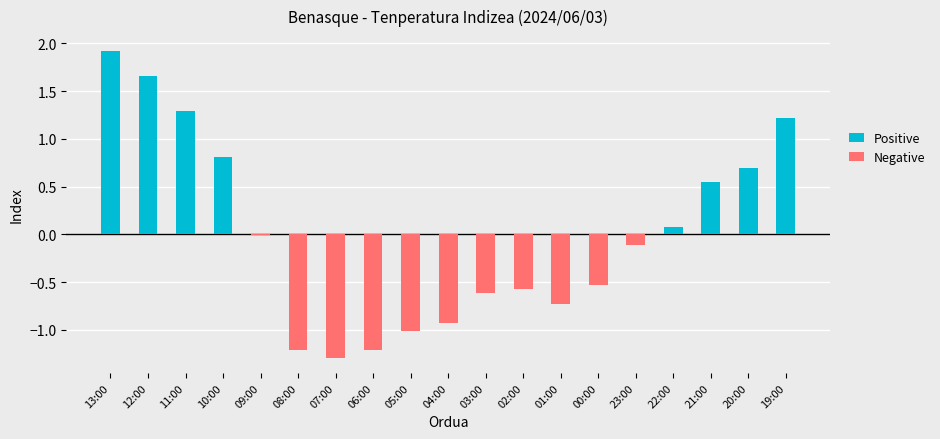

Rank the series by their average value, from lowest to highest.

Negative, Positive